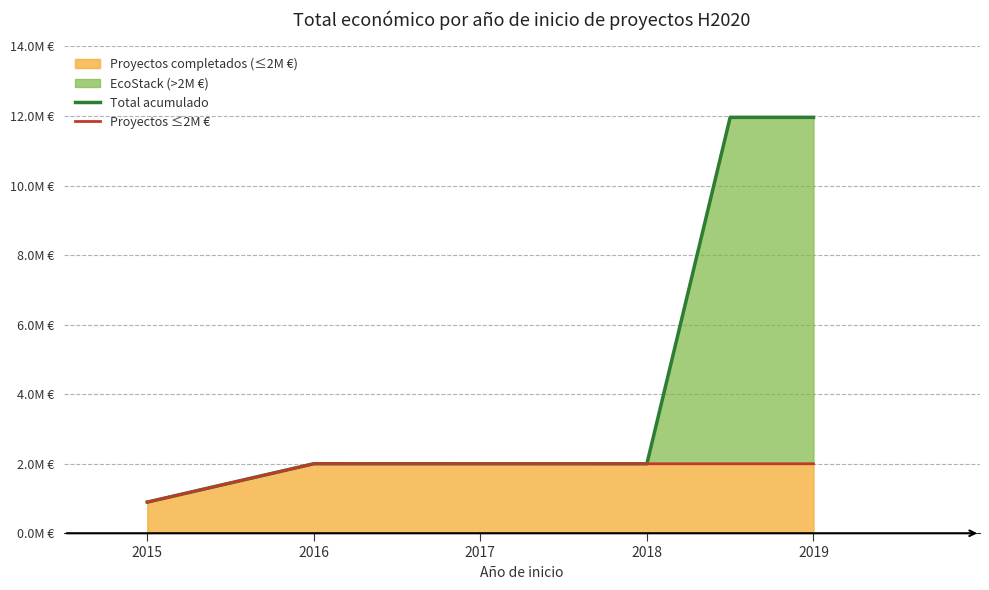

How many lines are shown in the chart?

2